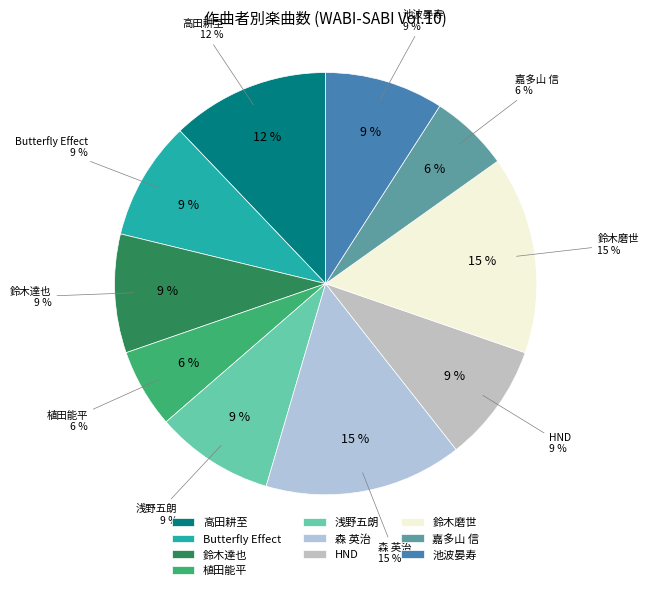

What is the ratio of the value at 鈴木磨世 to the value at 森 英治?

1.0